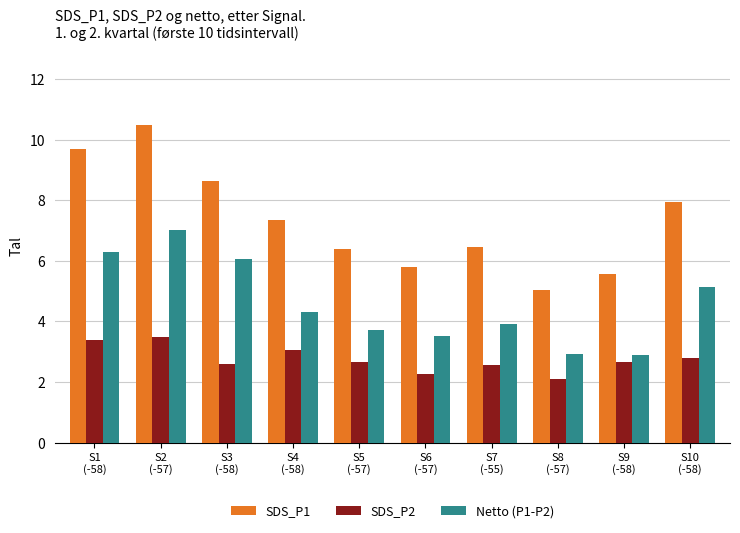

List the series in order of their overall mean, lowest first.

SDS_P2, Netto (P1-P2), SDS_P1